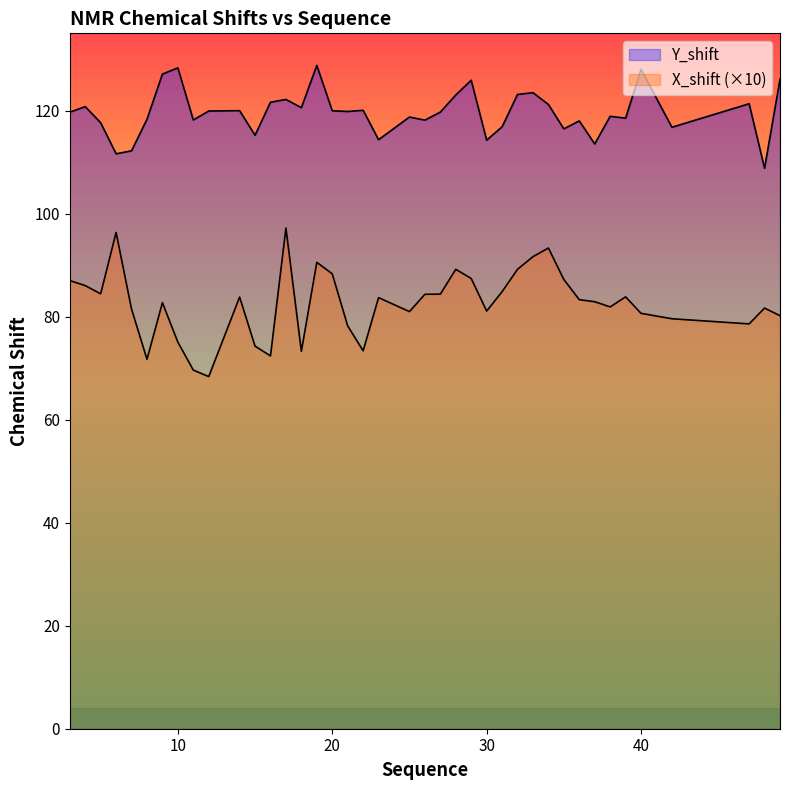

Is it true that X_shift equals 89.2 at 28?

True